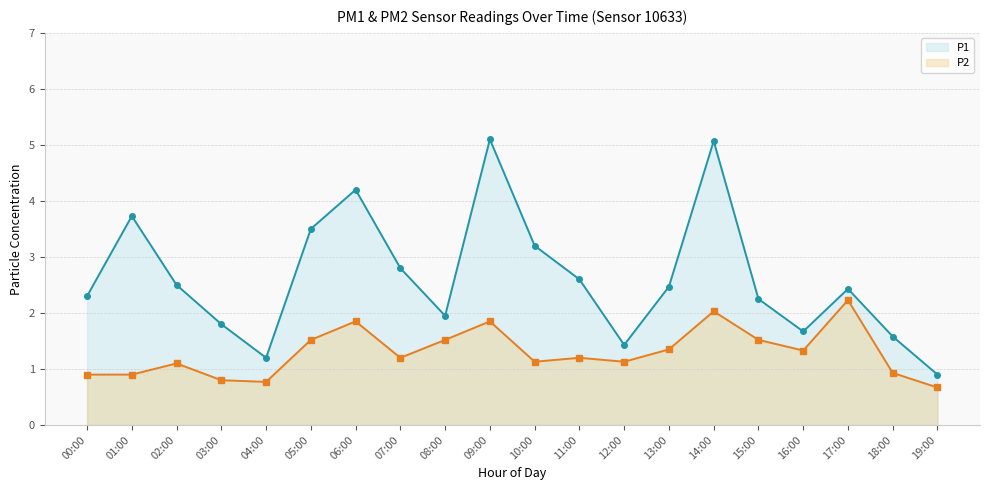

What is the minimum value for P1 line?

0.9